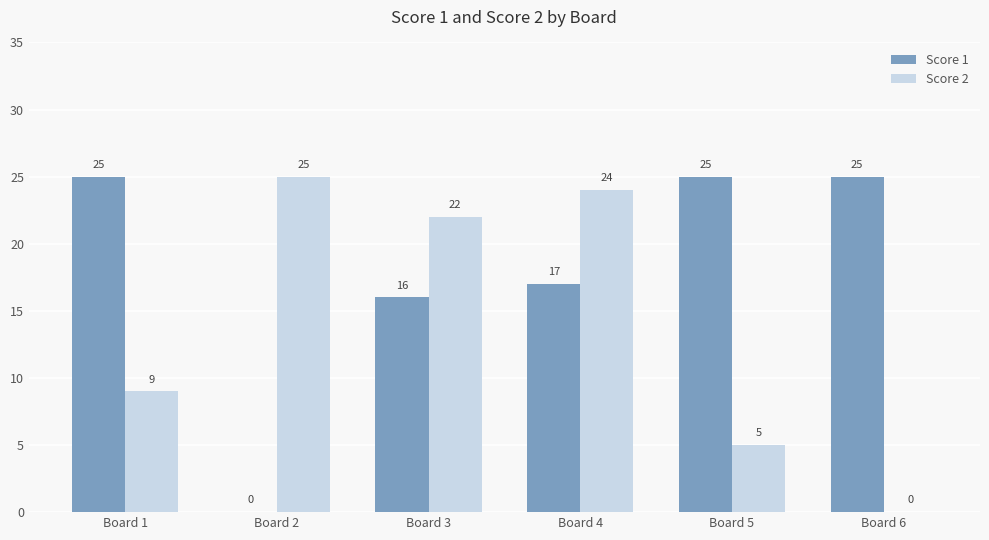

What is the average value of the Score 2 series?

14